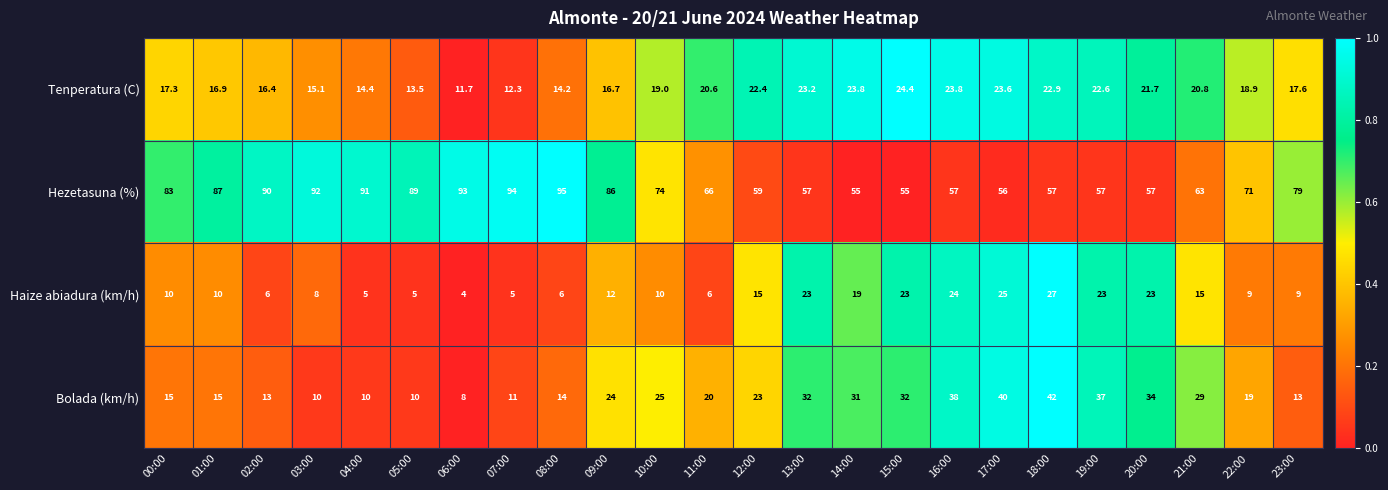

What is the average value of the Tenperatura (C) series?

18.9